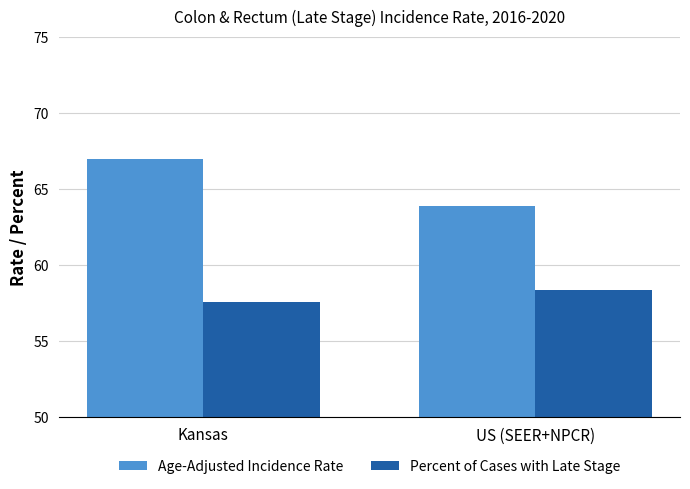

Are the bars horizontal?

No